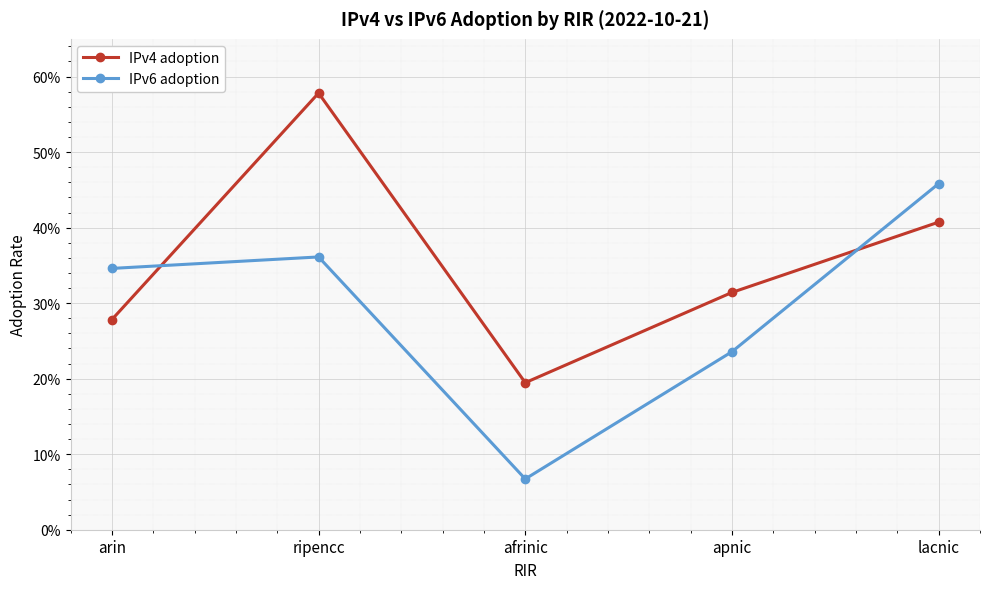

Reading right to left, extract all data points from this chart.

IPv4 adoption: 0.4	0.3	0.2	0.6	0.3
IPv6 adoption: 0.5	0.2	0.1	0.4	0.3